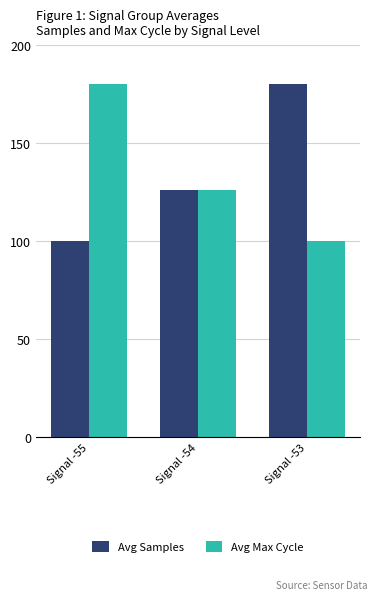

Does the chart contain any negative values?

No